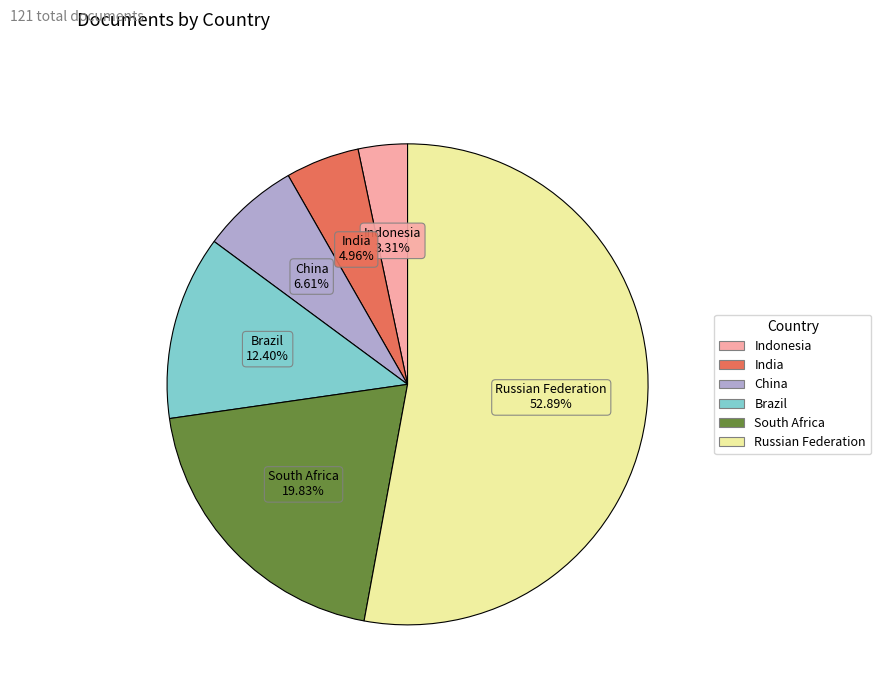

Between Brazil and India, which is larger?

Brazil